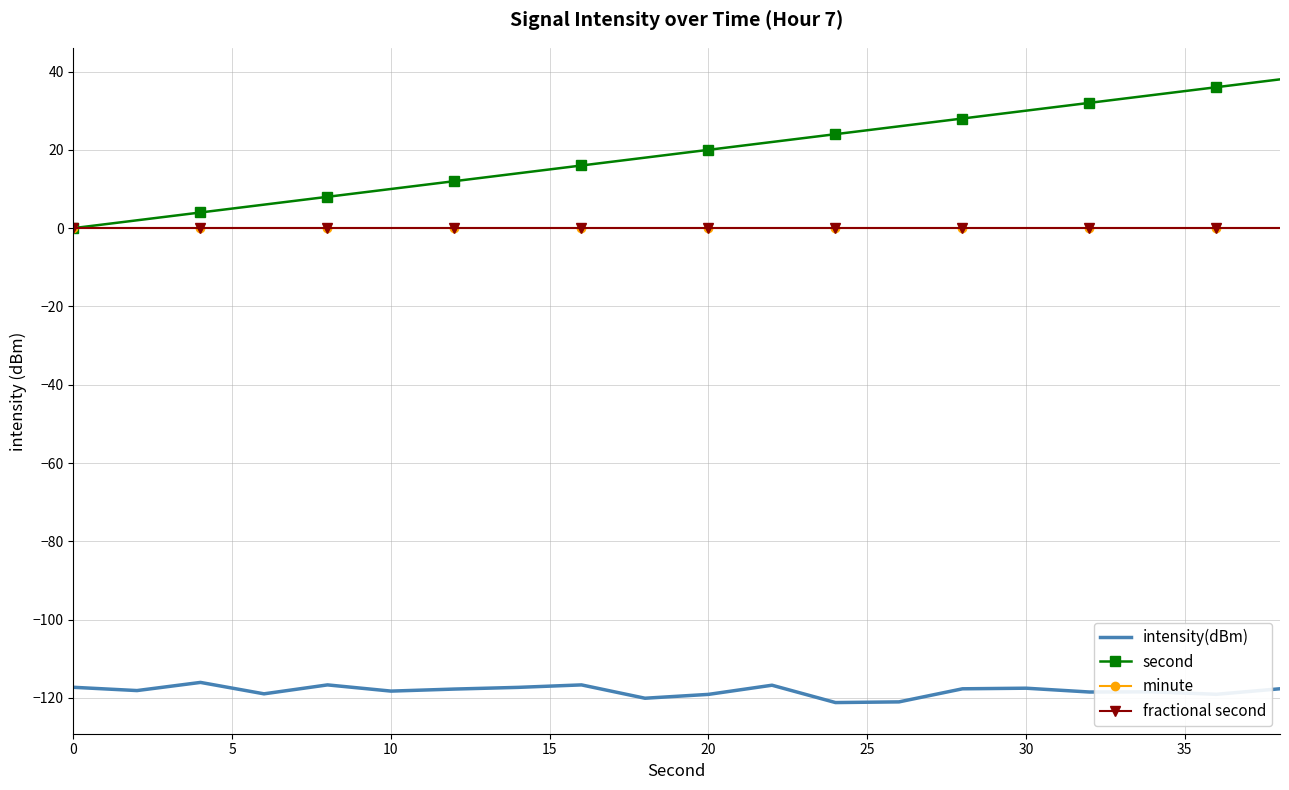

Which series has the largest total across all categories?

second